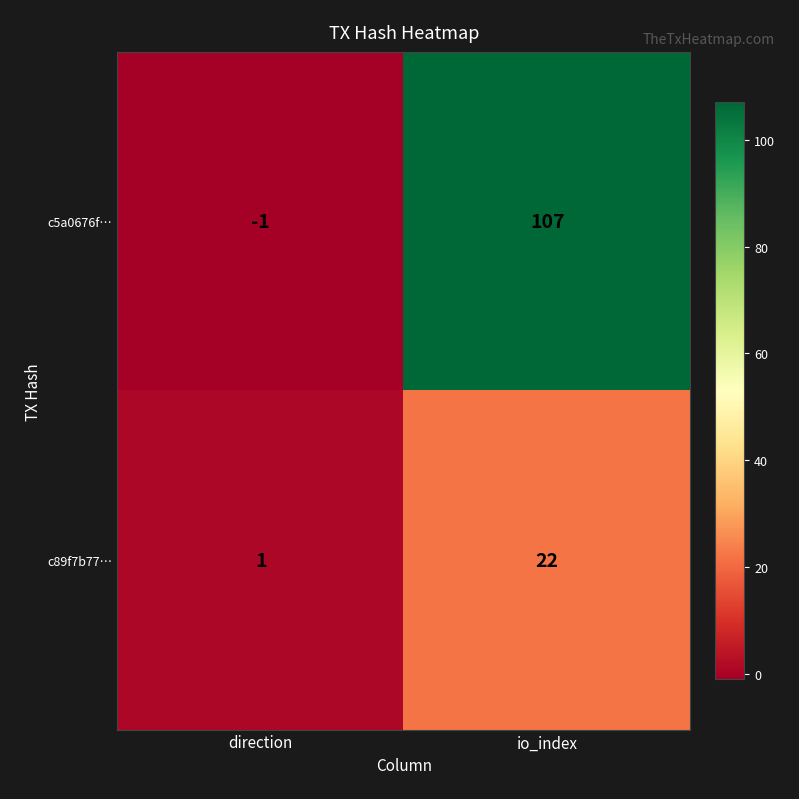

How many categories are shown in the chart?

2